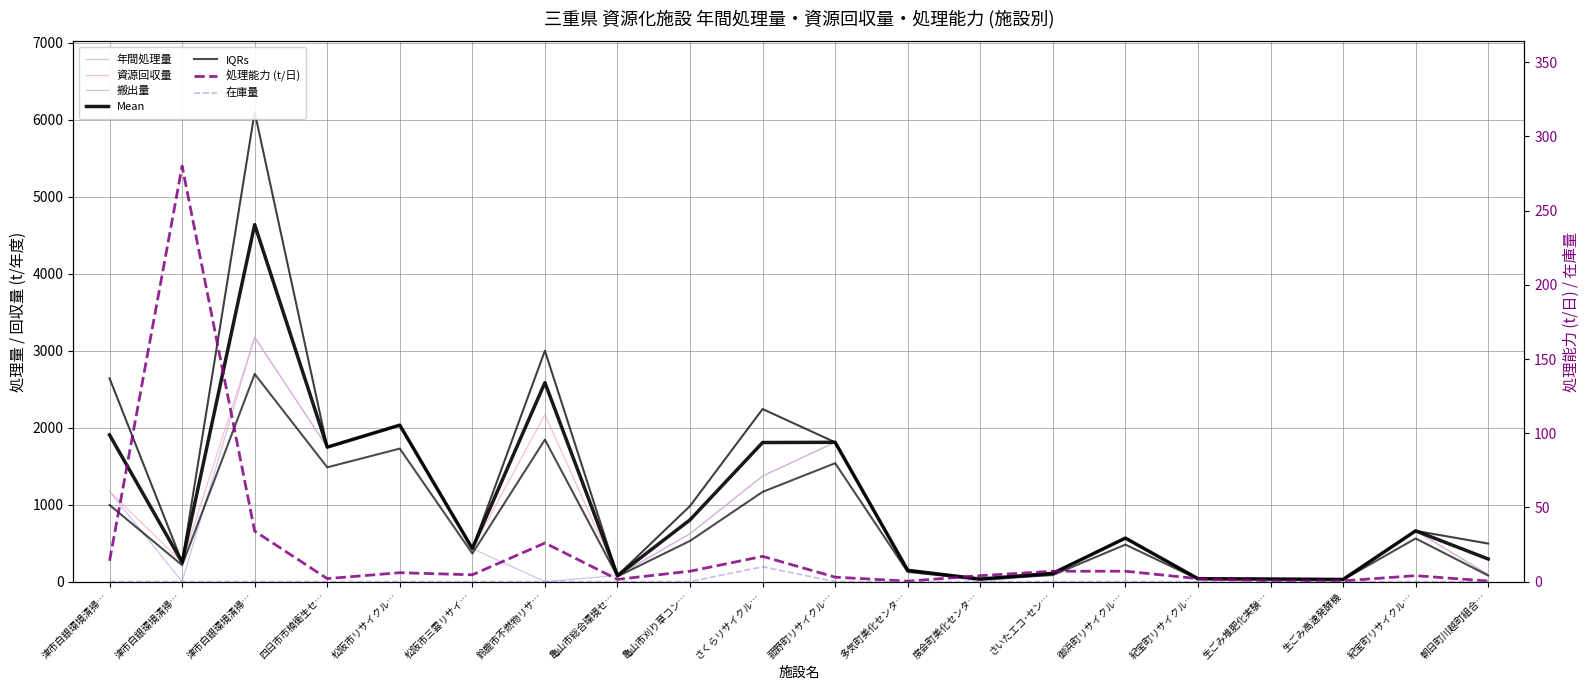

How many interior local peaks does the 年間処理量 series have?

6